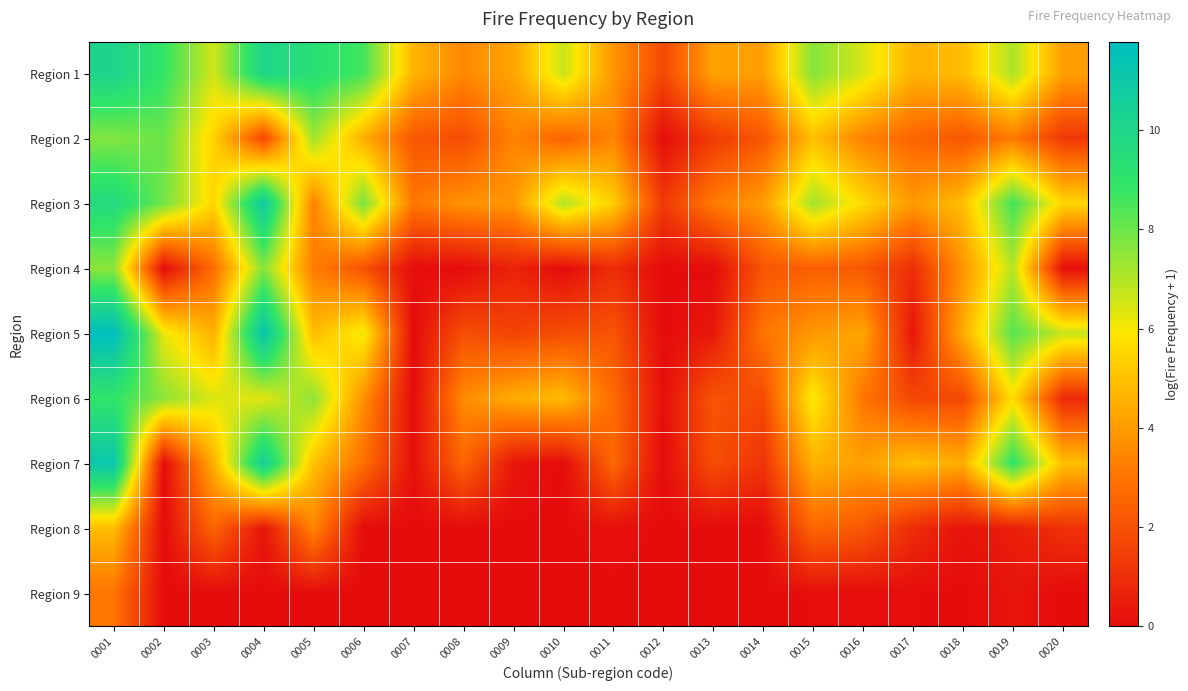

Reading left to right, transcribe all the data shown in this chart.

Region 1: 0001=10.1	0002=8.9	0003=6.5	0004=10.0	0005=9.3	0006=8.6	0007=4.7	0008=3.5	0009=4.2	0010=6.7	0011=3.9	0012=1.8	0013=4.1	0014=4.1	0015=7.6	0016=6.5	0017=4.6	0018=4.8	0019=7.1	0020=4.1
Region 2: 0001=7.7	0002=8.0	0003=5.4	0004=1.7	0005=7.2	0006=4.5	0007=2.2	0008=1.9	0009=3.4	0010=2.5	0011=3.4	0012=0.1	0013=1.4	0014=2.2	0015=4.9	0016=3.4	0017=2.6	0018=2.2	0019=3.2	0020=1.3
Region 3: 0001=9.7	0002=7.9	0003=5.5	0004=10.9	0005=3.3	0006=7.8	0007=3.0	0008=3.8	0009=3.9	0010=7.0	0011=5.3	0012=1.3	0013=3.2	0014=4.0	0015=7.2	0016=5.6	0017=3.9	0018=4.9	0019=8.6	0020=5.5
Region 4: 0001=7.5	0002=0.0	0003=2.8	0004=7.6	0005=3.2	0006=2.0	0007=0.1	0008=0.0	0009=0.7	0010=0.0	0011=0.9	0012=0.0	0013=0.0	0014=2.1	0015=2.4	0016=2.2	0017=1.0	0018=3.8	0019=6.9	0020=0.1
Region 5: 0001=11.8	0002=6.2	0003=4.5	0004=11.3	0005=4.8	0006=6.1	0007=0.0	0008=1.9	0009=1.6	0010=1.9	0011=2.1	0012=0.0	0013=0.4	0014=3.0	0015=3.9	0016=4.3	0017=0.3	0018=4.4	0019=8.3	0020=6.7
Region 6: 0001=8.9	0002=7.5	0003=6.4	0004=6.3	0005=7.5	0006=3.7	0007=0.0	0008=3.6	0009=4.4	0010=4.8	0011=2.8	0012=0.1	0013=2.1	0014=1.8	0015=6.0	0016=3.0	0017=1.7	0018=1.8	0019=5.7	0020=0.9
Region 7: 0001=11.2	0002=0.0	0003=4.5	0004=10.5	0005=5.0	0006=2.9	0007=0.1	0008=2.6	0009=0.3	0010=0.0	0011=2.7	0012=0.0	0013=1.9	0014=1.2	0015=4.6	0016=4.1	0017=4.9	0018=4.5	0019=9.0	0020=4.9
Region 8: 0001=4.8	0002=0.0	0003=2.6	0004=0.3	0005=3.4	0006=0.0	0007=0.0	0008=0.0	0009=0.0	0010=0.0	0011=0.2	0012=0.0	0013=0.0	0014=0.0	0015=2.6	0016=2.2	0017=0.9	0018=0.2	0019=0.5	0020=1.1
Region 9: 0001=3.0	0002=0.0	0003=0.0	0004=0.0	0005=0.0	0006=0.0	0007=0.0	0008=0.0	0009=0.0	0010=0.0	0011=0.0	0012=0.0	0013=0.0	0014=0.0	0015=0.1	0016=0.1	0017=0.1	0018=0.0	0019=0.3	0020=0.0